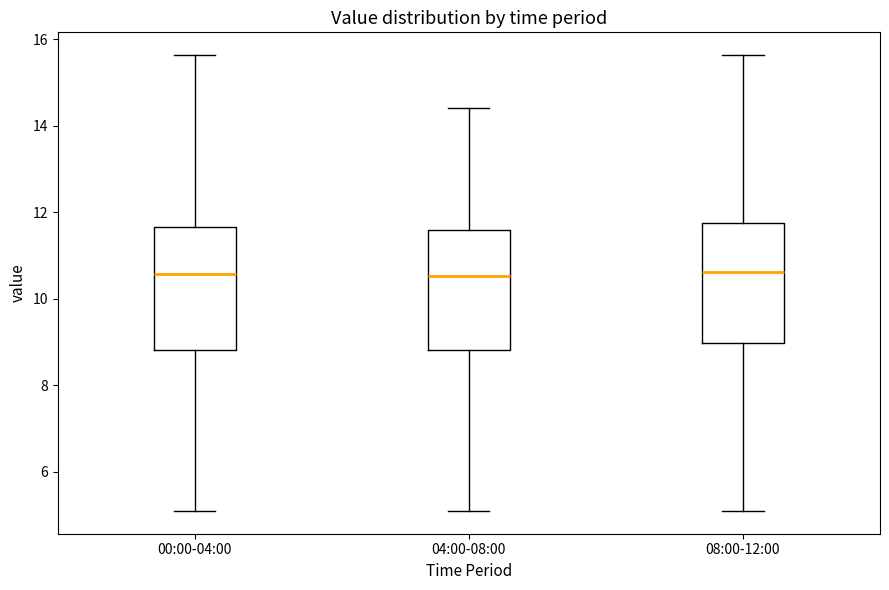

Where does the median line of the box for 00:00-04:00 sit on the y-axis? The values are not printed on the chart, so give them approximately, as read against the axis.

10.6